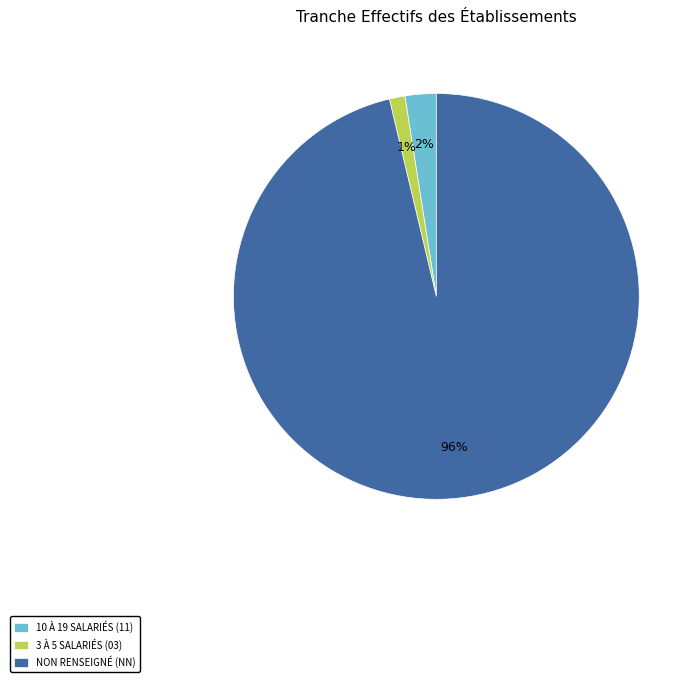

Which category has the biggest portion of the pie?

NON RENSEIGNÉ (NN)